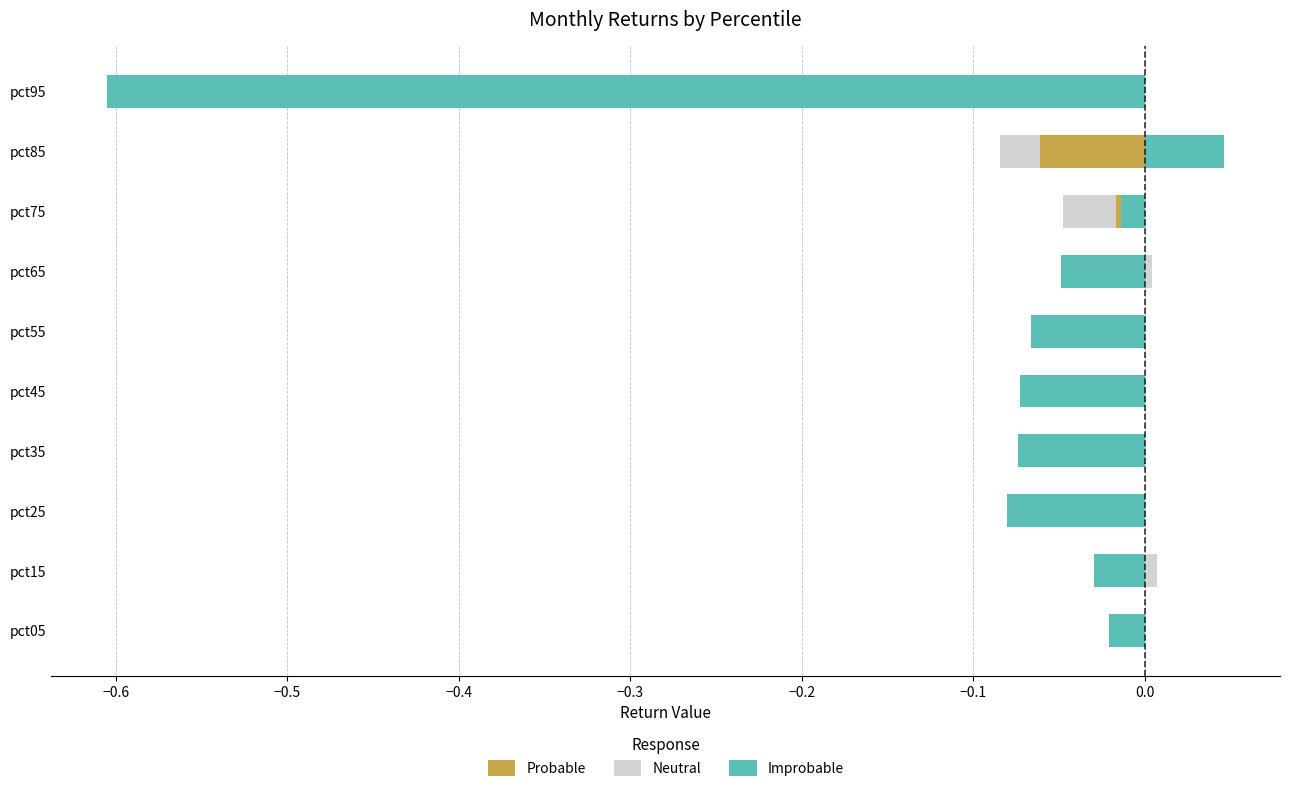

The Neutral series shows -0.0 at pct15. True or false?

True